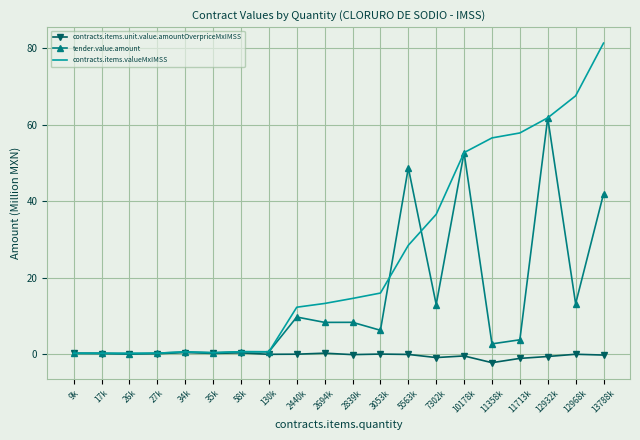

At which label does contracts.items.valueMxIMSS reach its peak?

13788k